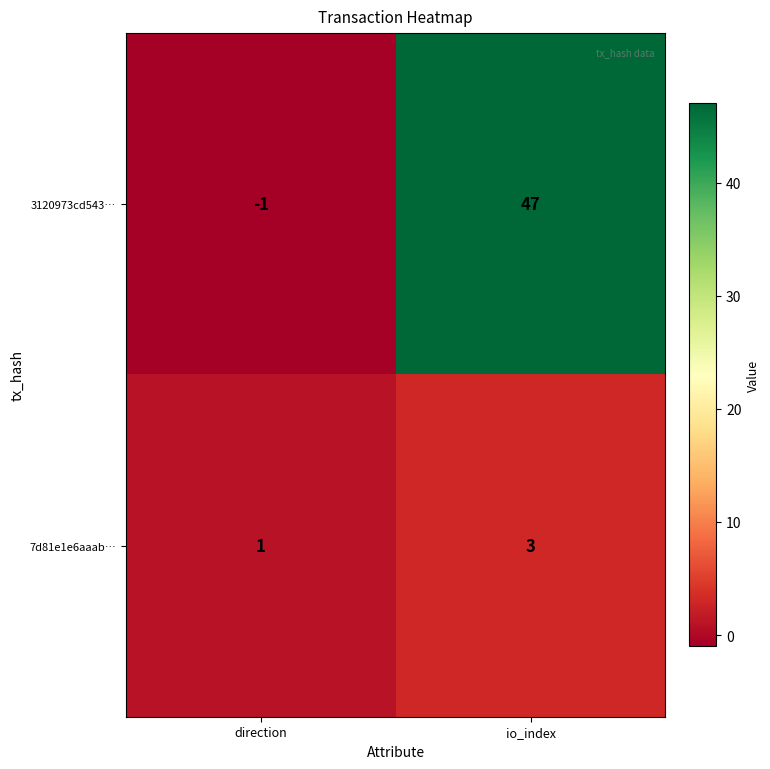

Is it true that 3120973cd543… equals 0 at direction?

False